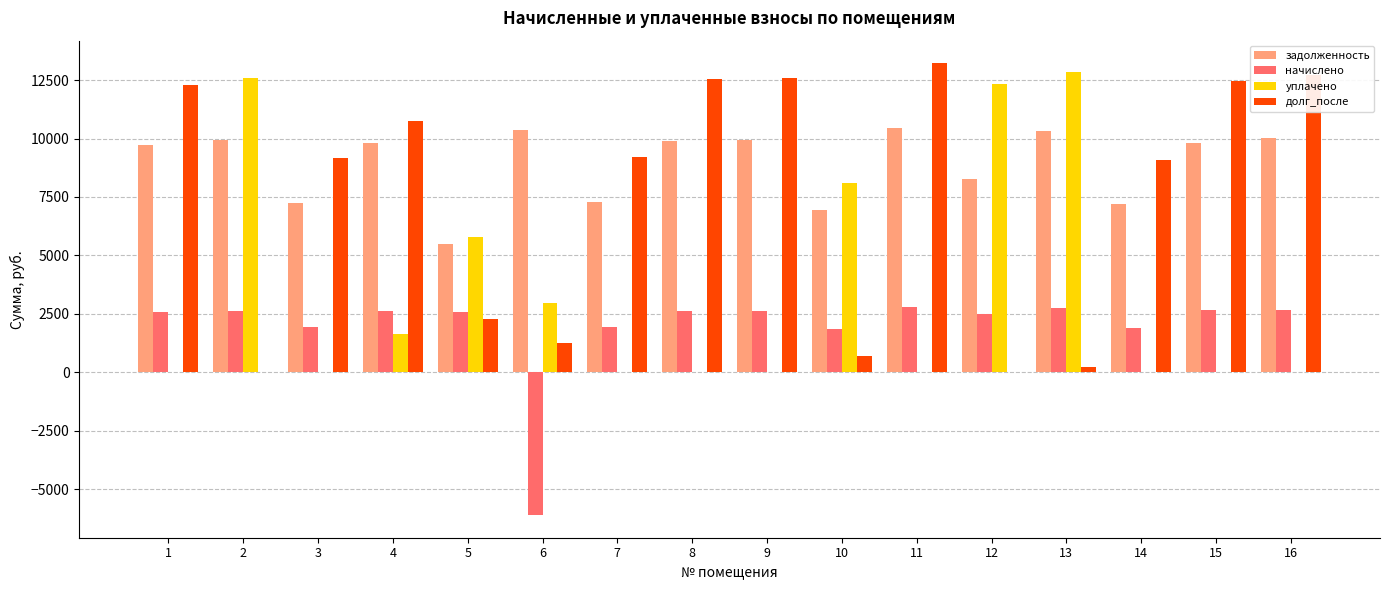

What is the highest value of the задолженность series?

10451.8